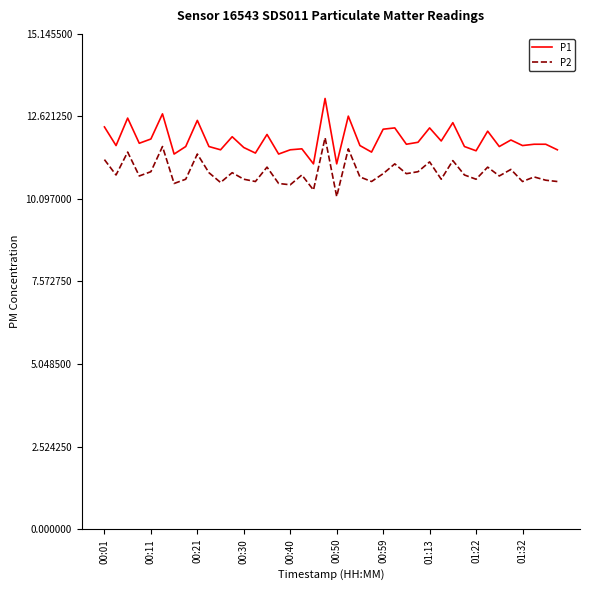

Which series has the largest total across all categories?

P1